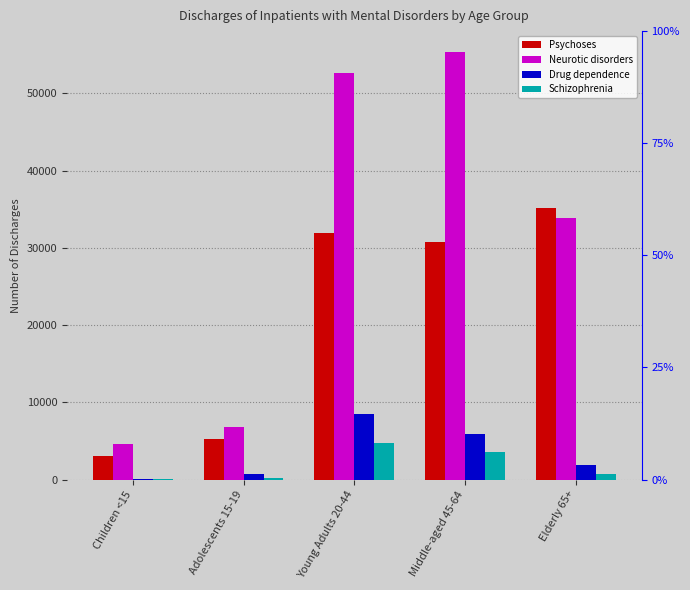

What position from the left is Elderly 65+?

5